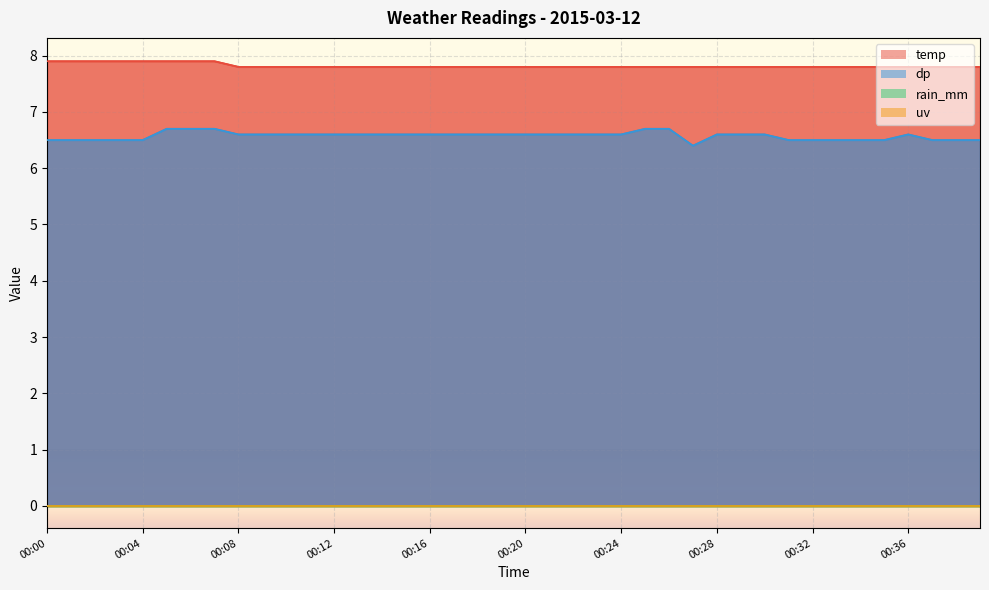

What is the difference between the maximum and minimum values in the temp series?

0.1